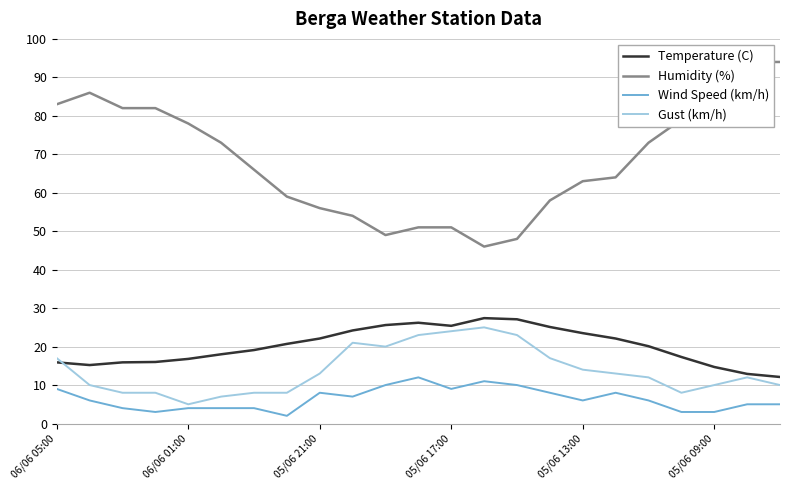

What is the minimum value shown in the chart?

2.0